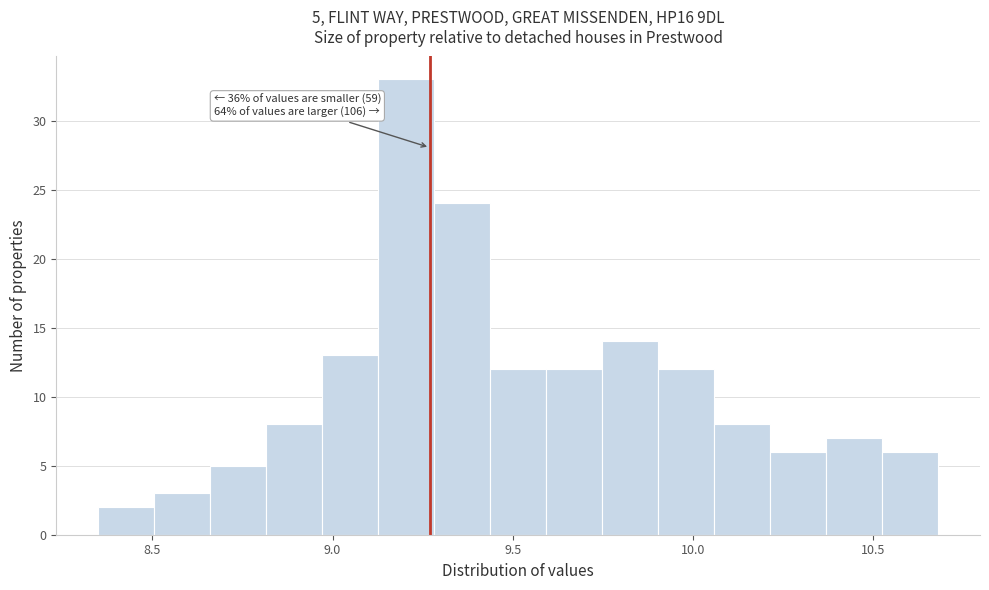

Read against the x-axis, roughly where is the centre of the tallest bar?

9.20